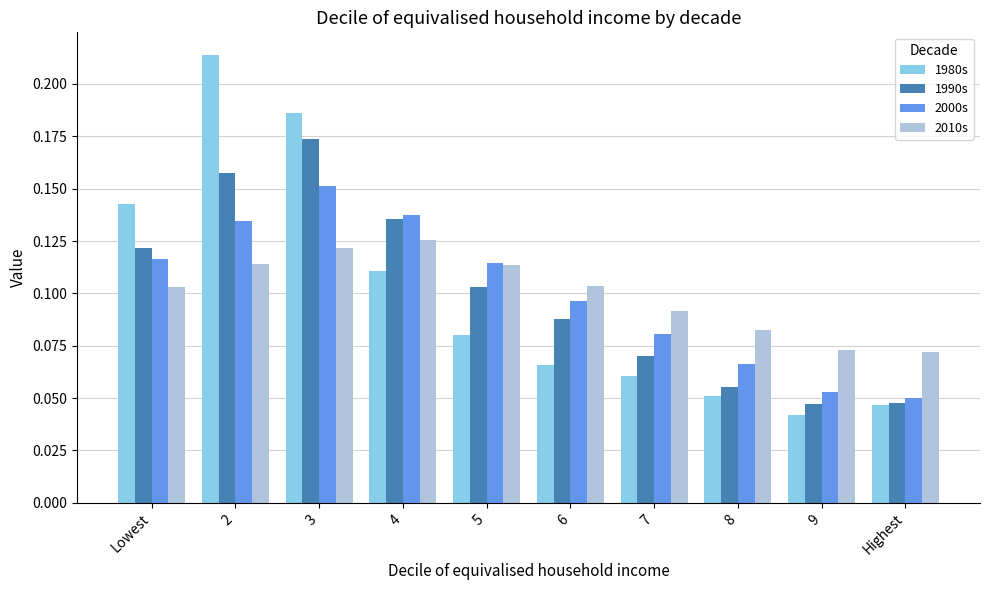

List the series in order of their peak value, lowest first.

2010s, 2000s, 1990s, 1980s